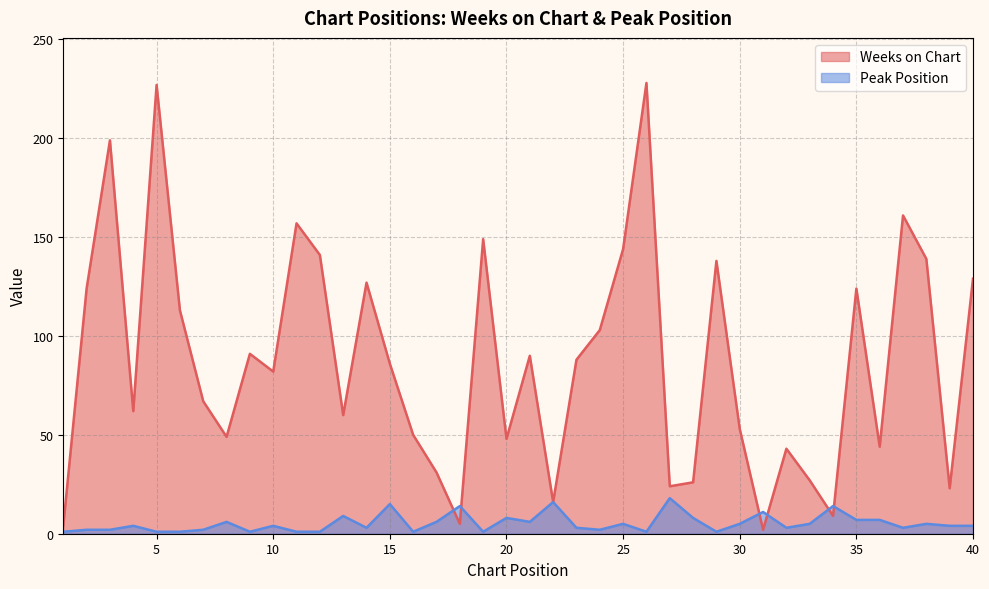

At which category does Weeks on Chart reach its first local peak?

3